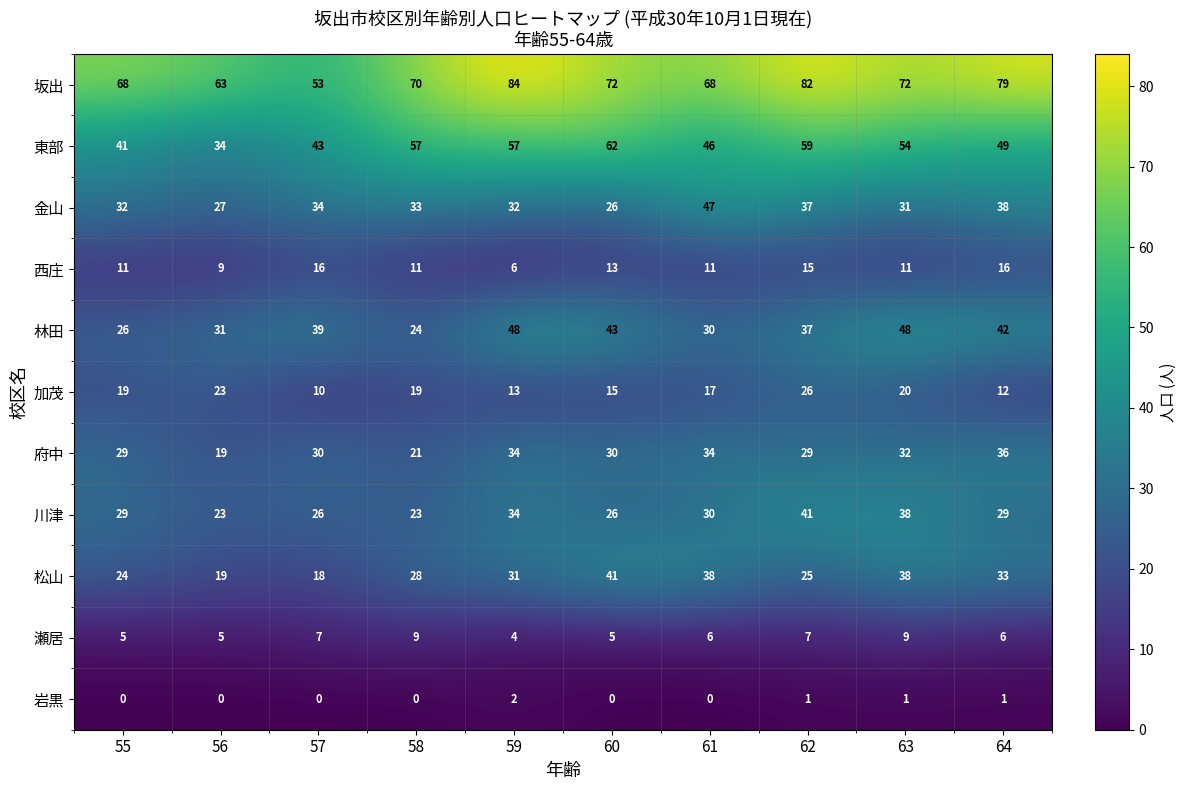

How many data points does each series have?

10